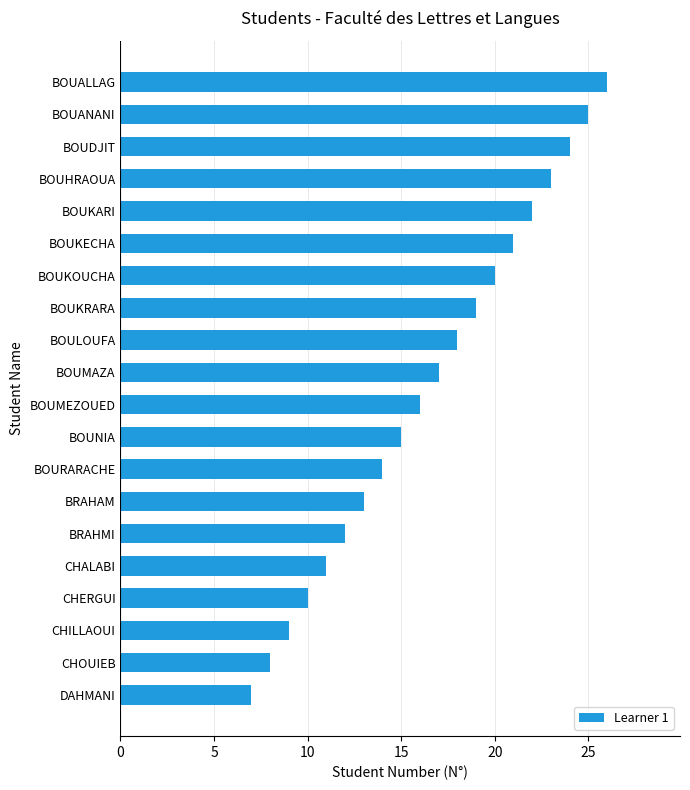

How many data points does each series have?

20